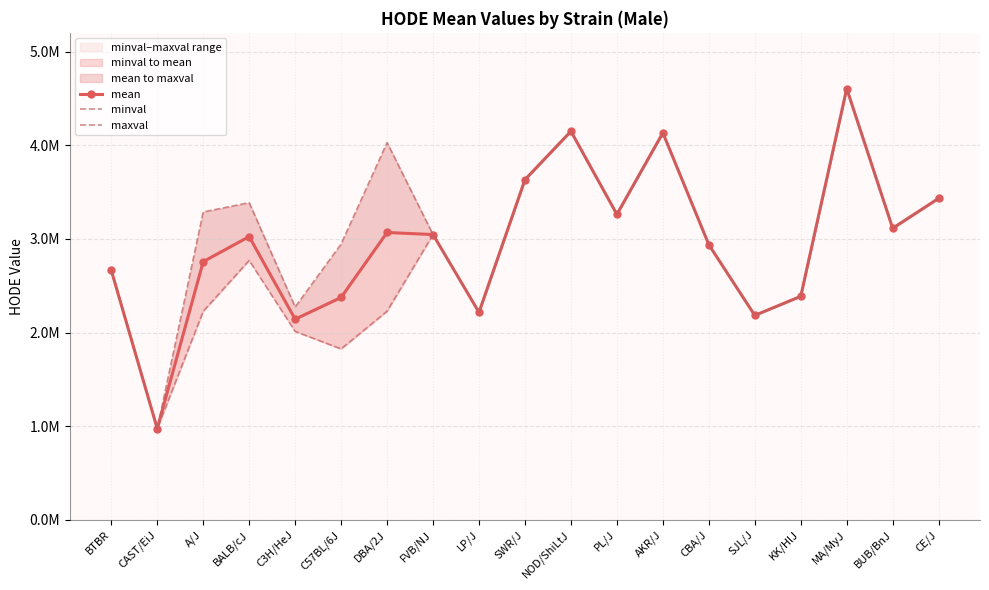

True or false: mean and minval cross at least once.

False